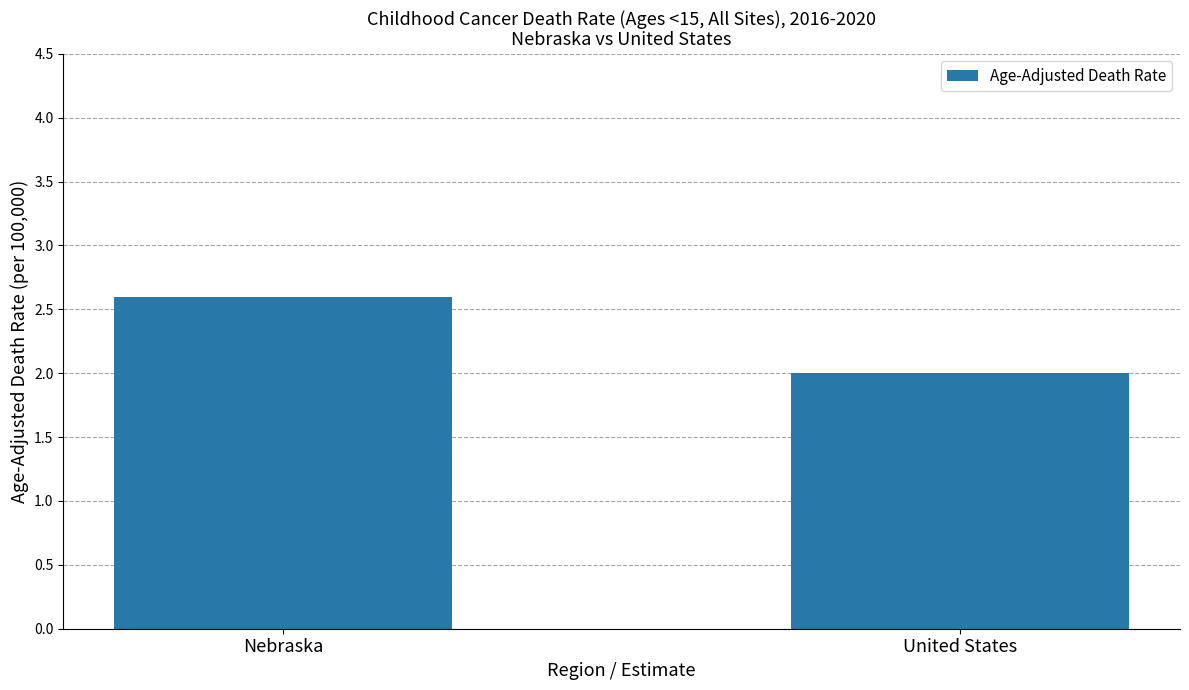

Is it true that the value at United States is 1.0?

False